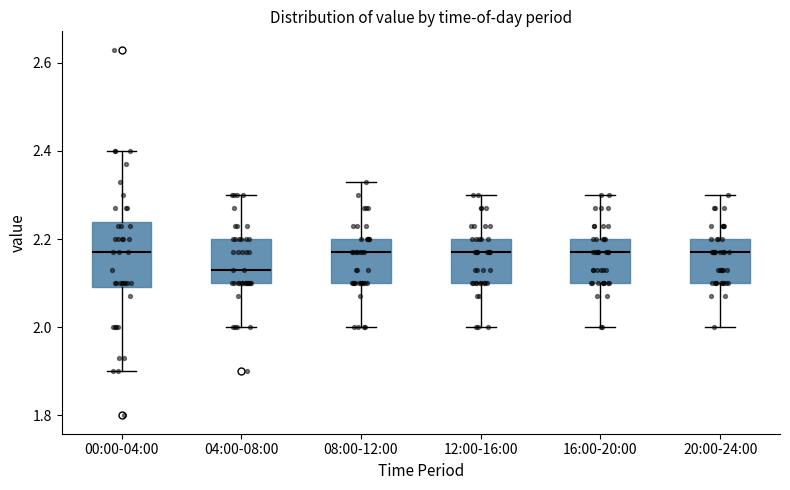

Reading left to right, read every box against the y-axis: the position of its median line, the range the box covers, and the ends of its whiskers. The values are not printed on the chart, so give them approximately, as read against the axis.

00:00-04:00: median 2.18, box 2.10 to 2.24, whiskers 1.90 to 2.40
04:00-08:00: median 2.14, box 2.10 to 2.20, whiskers 2.00 to 2.30
08:00-12:00: median 2.18, box 2.10 to 2.20, whiskers 2.00 to 2.34
12:00-16:00: median 2.18, box 2.10 to 2.20, whiskers 2.00 to 2.30
16:00-20:00: median 2.18, box 2.10 to 2.20, whiskers 2.00 to 2.30
20:00-24:00: median 2.18, box 2.10 to 2.20, whiskers 2.00 to 2.30